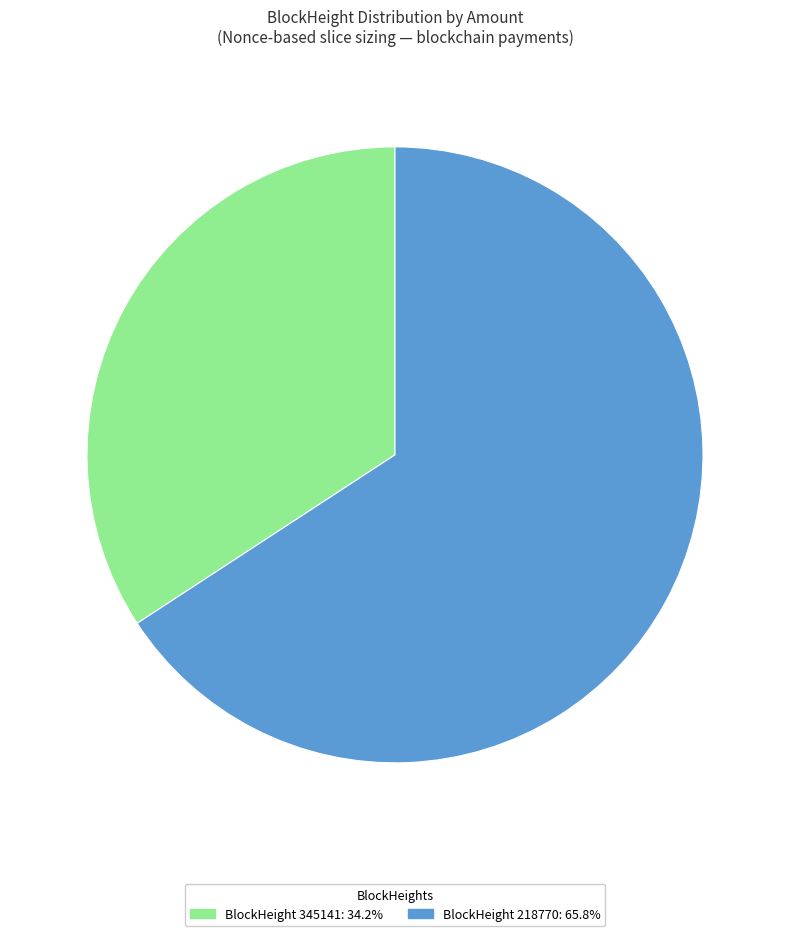

Is there any slice that represents more than half of the pie?

Yes